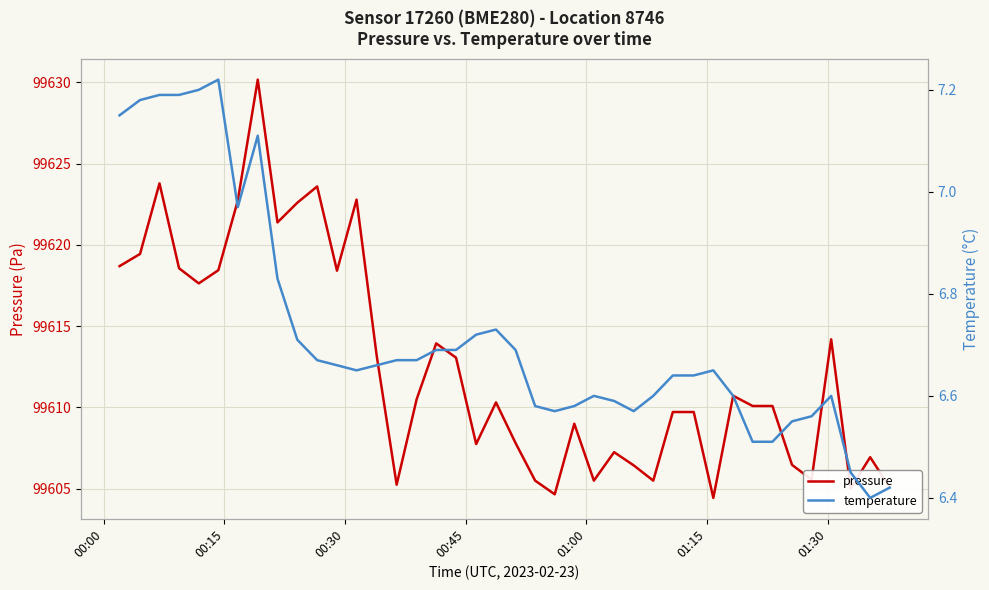

Count the number of categories in the chart.

40